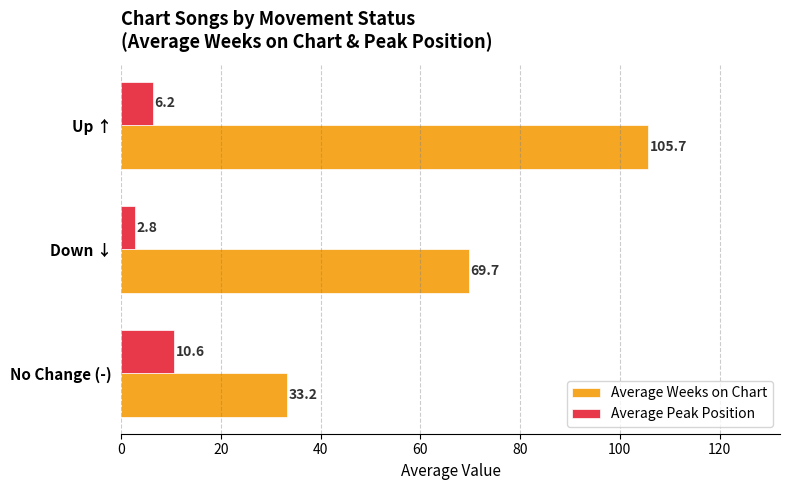

At which label is Average Peak Position closest to 6?

Up ↑